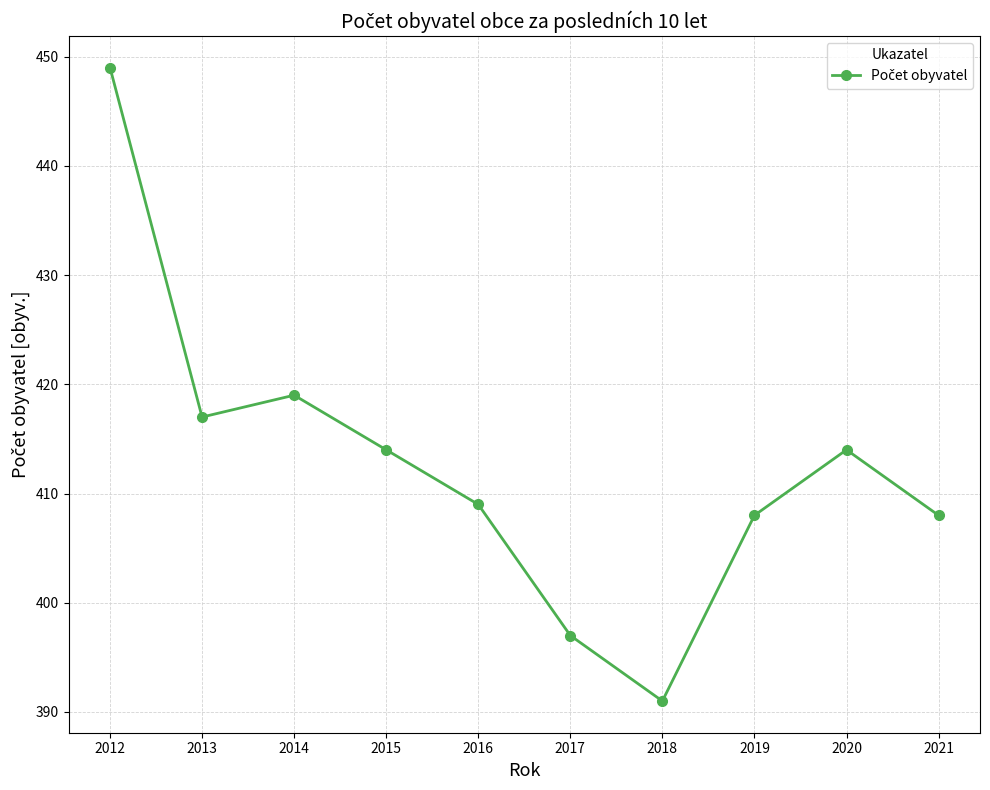

What is the value of the 3rd point from the left?

419